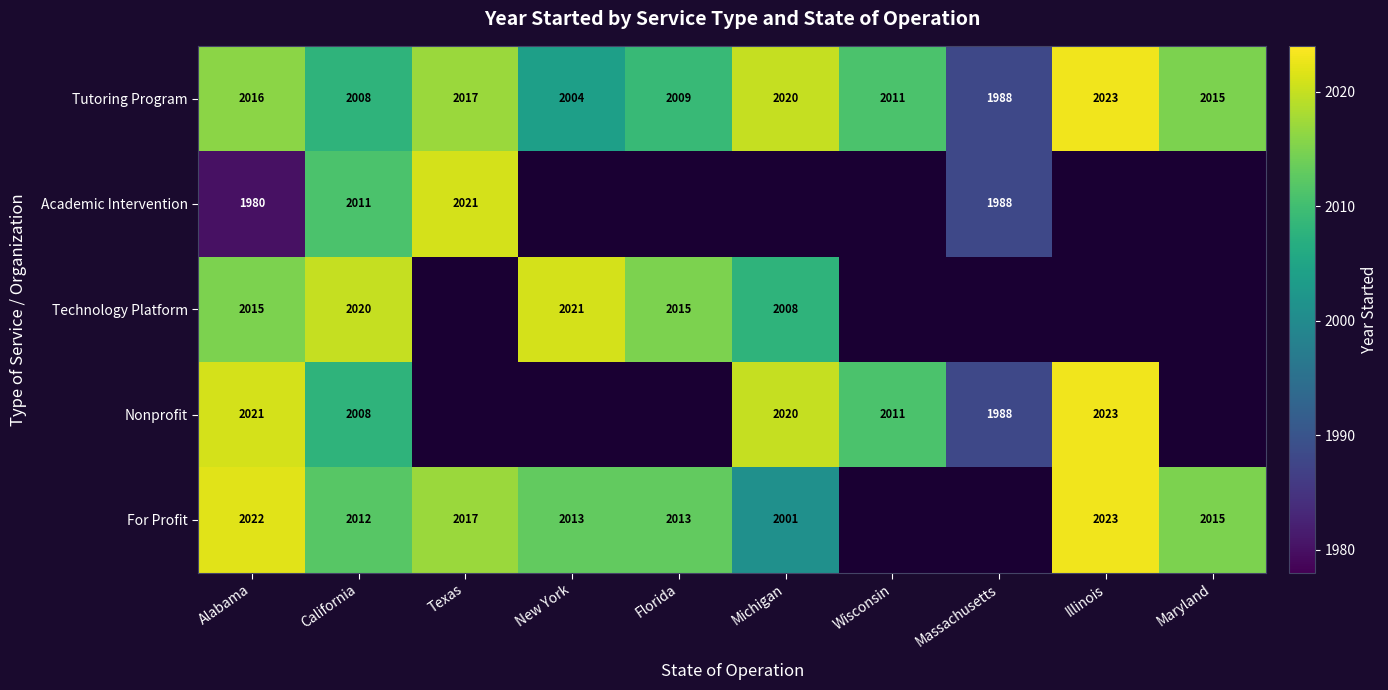

At which label does Tutoring Program first exceed 2015?

Alabama